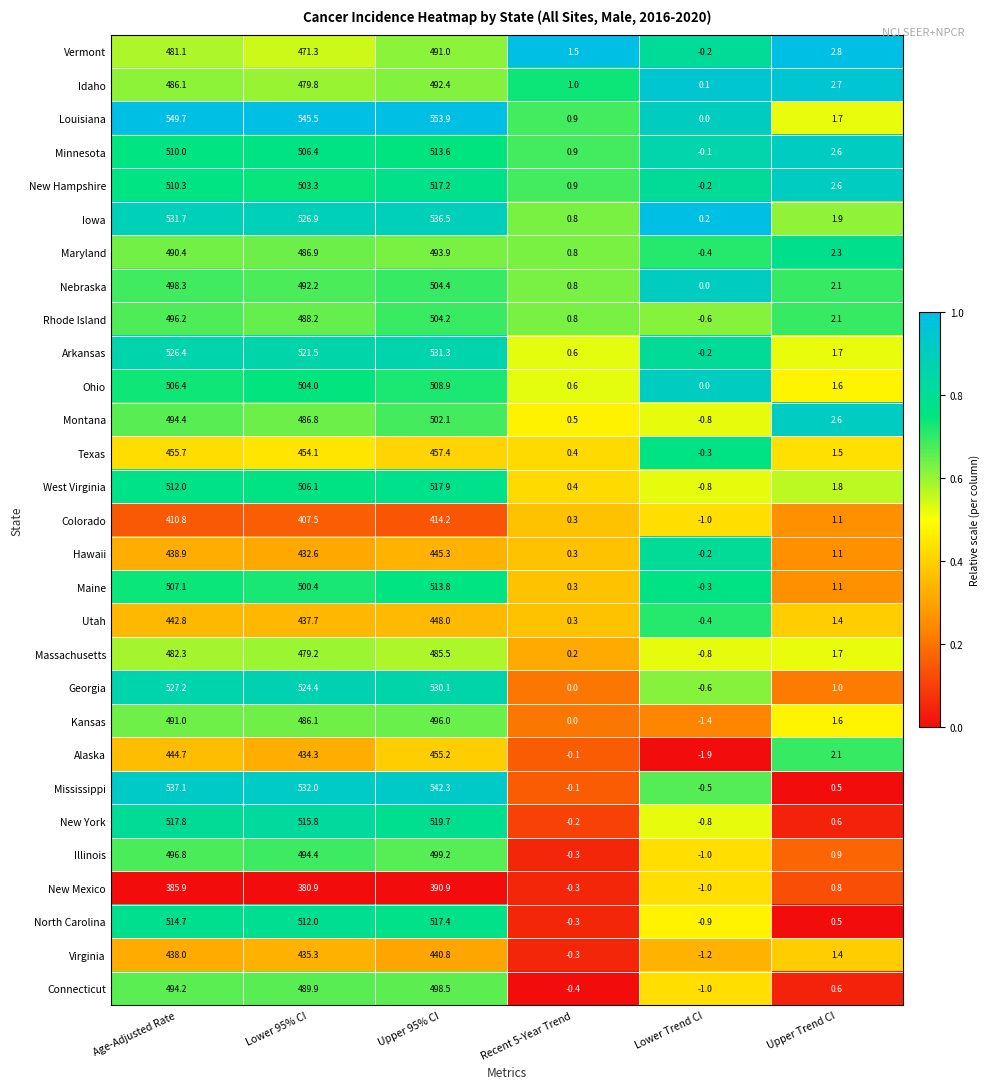

Which series has the widest spread of values?

Louisiana